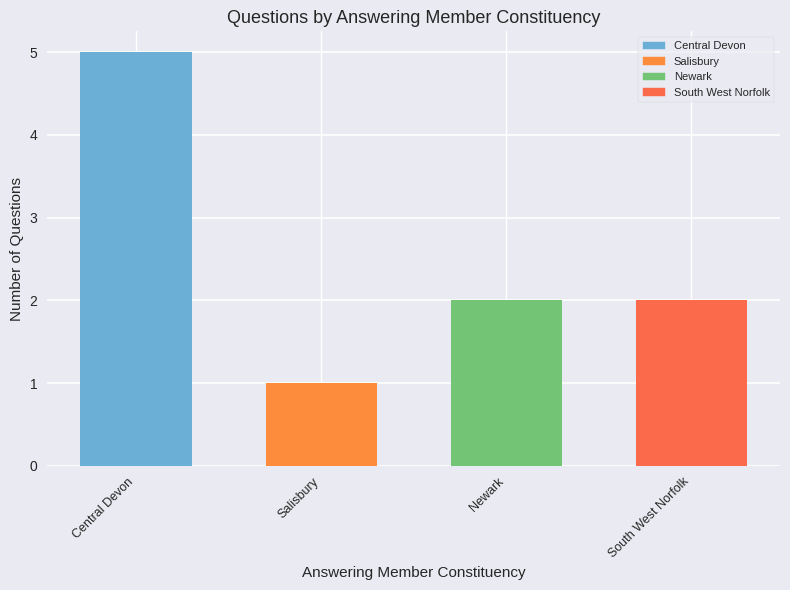

Approximately how many times larger is the value at Newark compared to Salisbury?

2.0